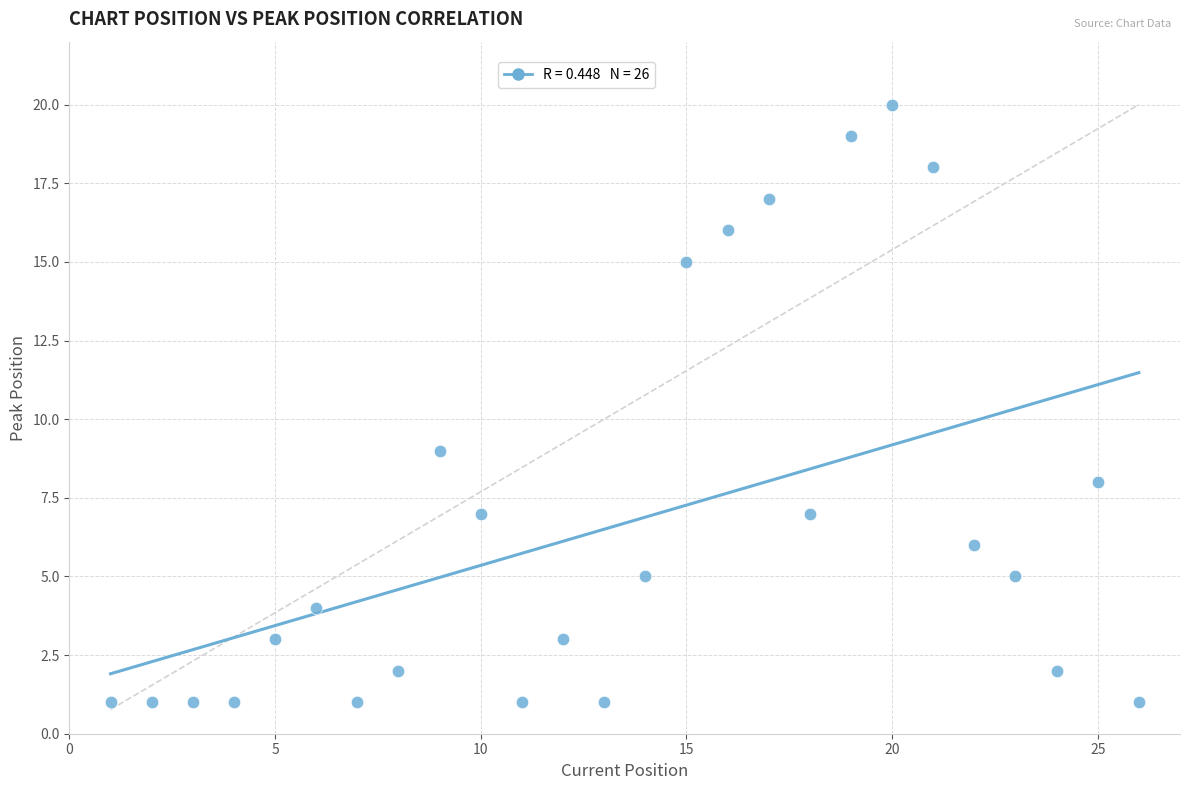

What Y value in the scatter plot is closest to 10?

9